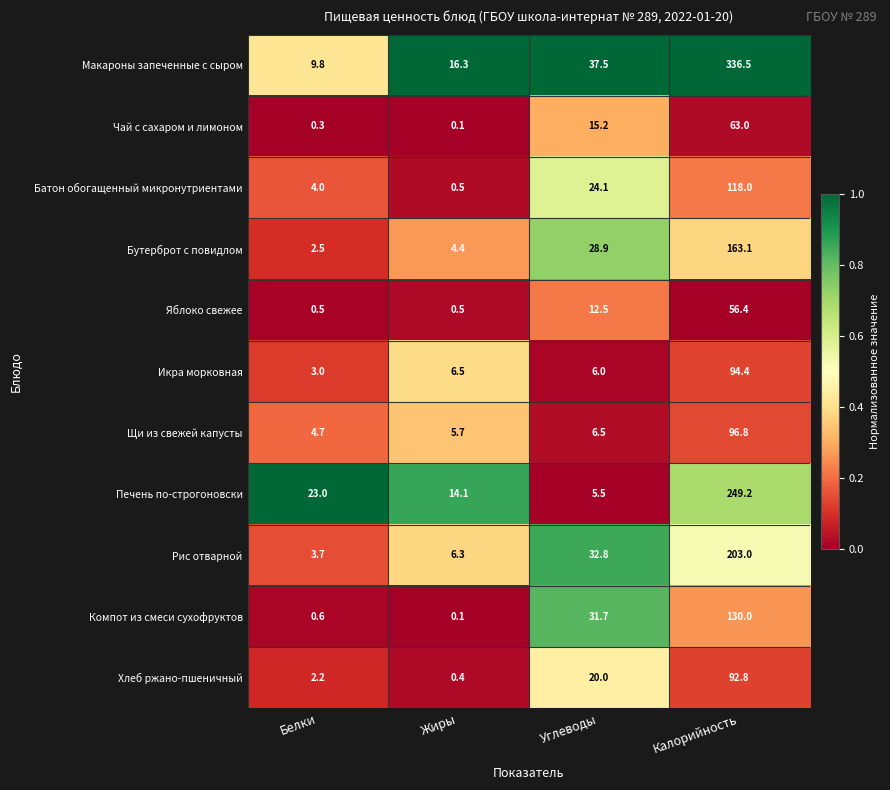

The value of Хлеб ржано-пшеничный at Жиры is 0.4. True or false?

True